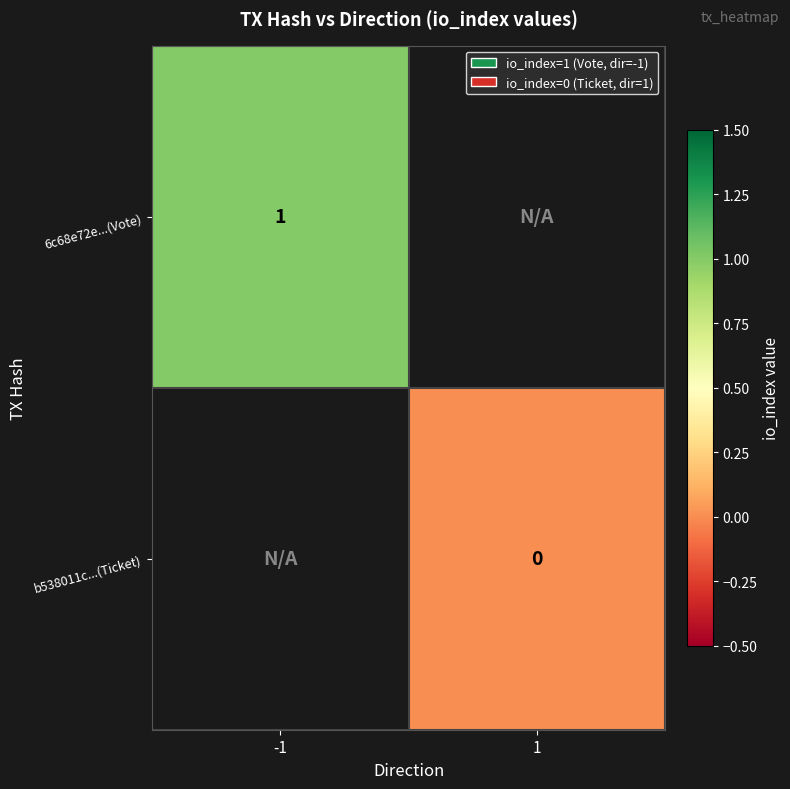

How many categories are shown in the chart?

2